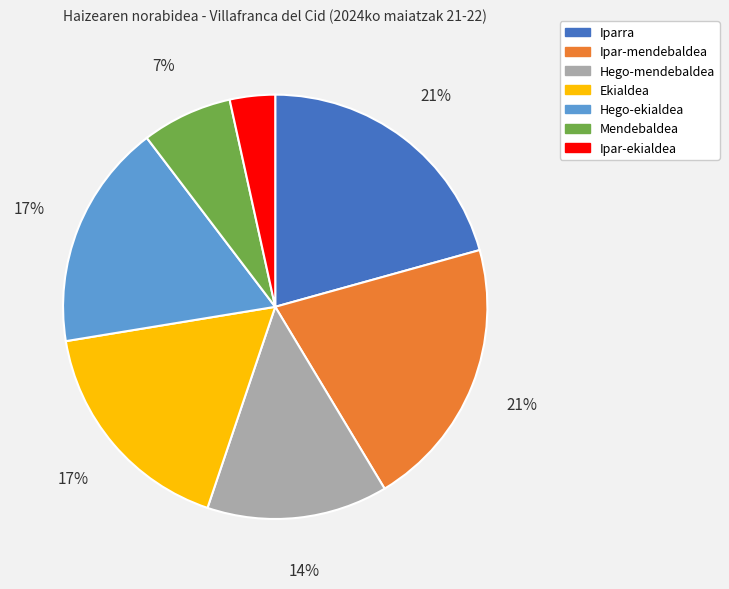

Do Ipar-ekialdea and Ekialdea together represent more than half of the pie?

No